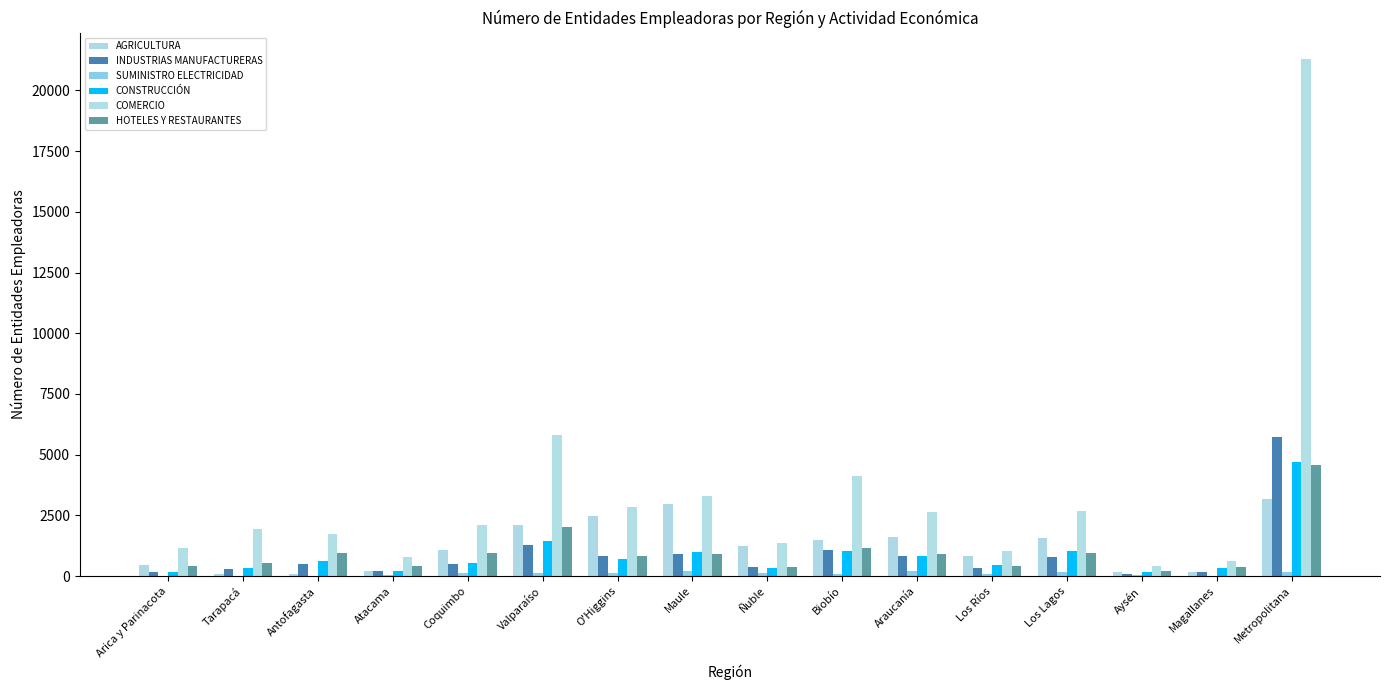

What are all the series names shown in the legend?

AGRICULTURA, INDUSTRIAS MANUFACTURERAS, SUMINISTRO ELECTRICIDAD, CONSTRUCCIÓN, COMERCIO, HOTELES Y RESTAURANTES